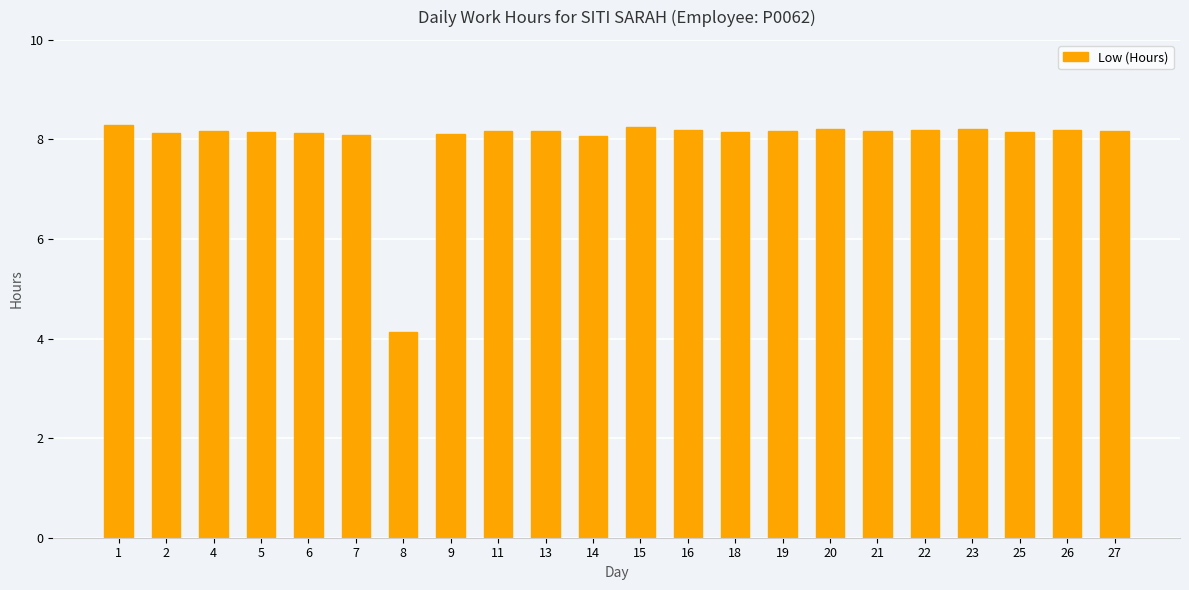

What is the difference between the second highest and minimum values?

4.1